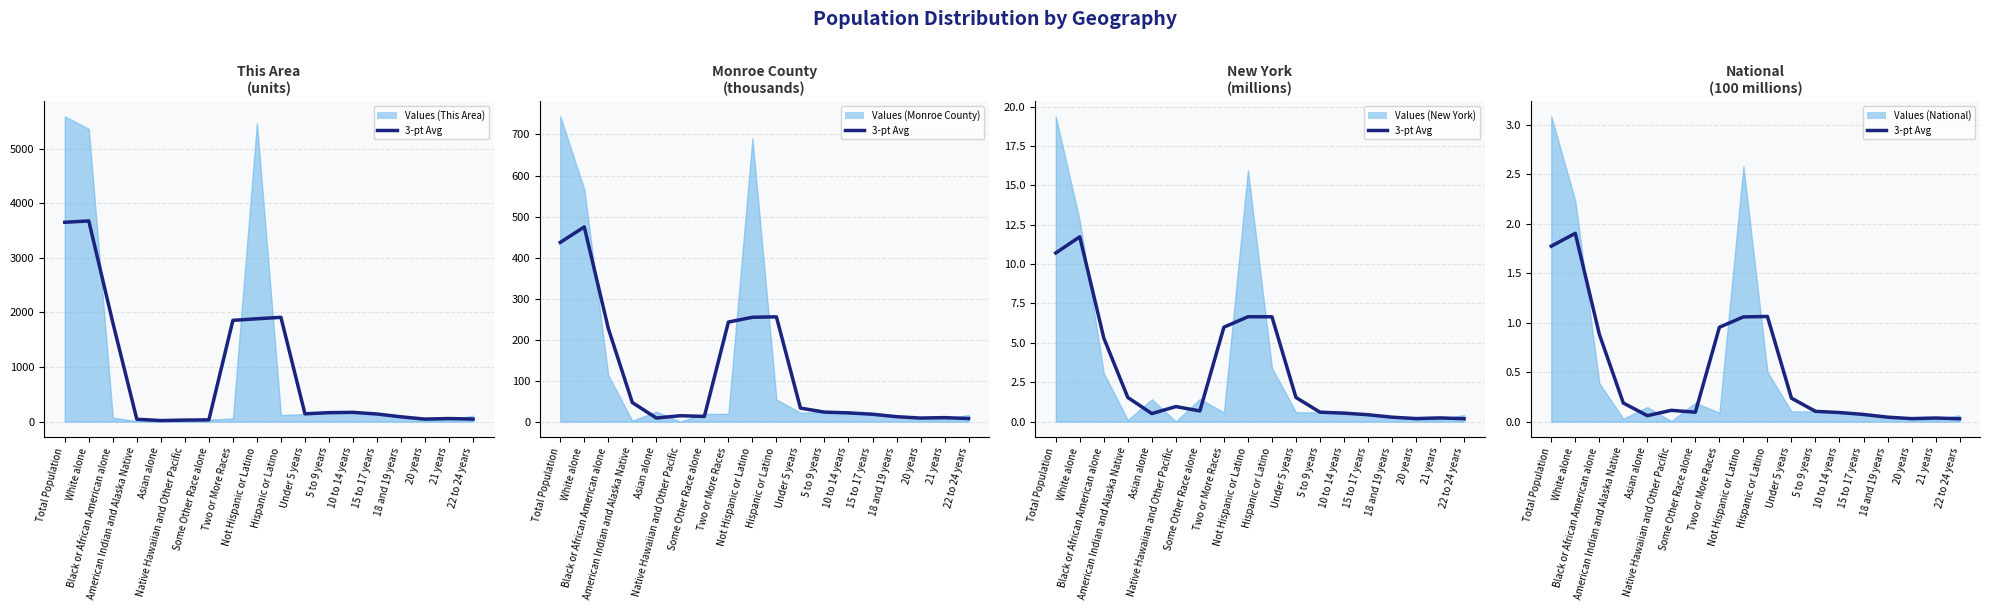

The value of Avg New York at Not Hispanic or Latino is 9.9. True or false?

False